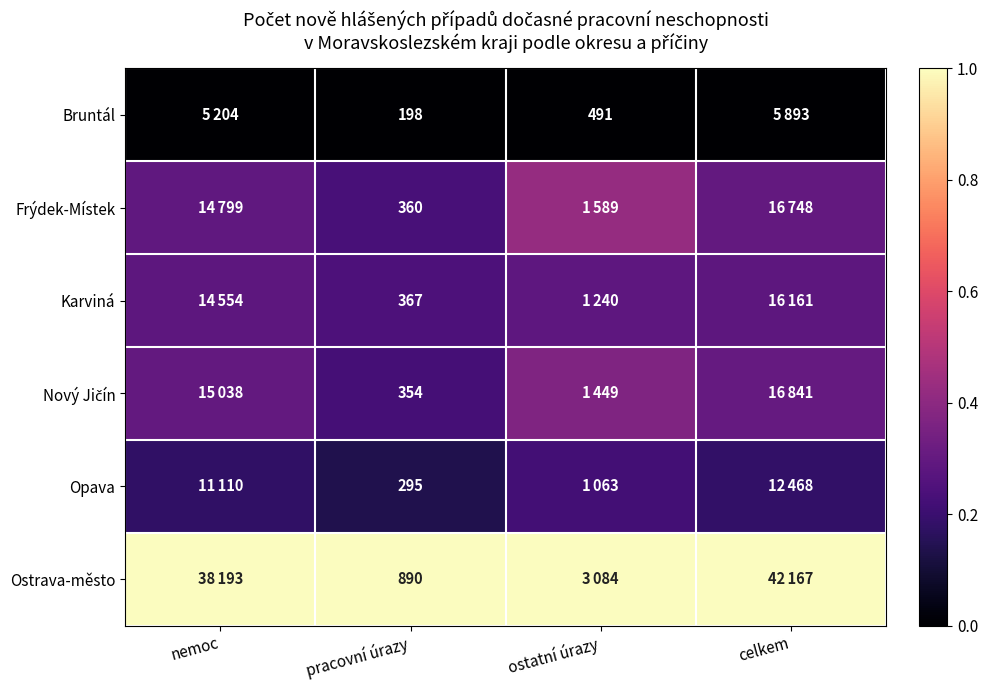

True or false: Karviná has a value of 0.2 at ostatní úrazy.

False